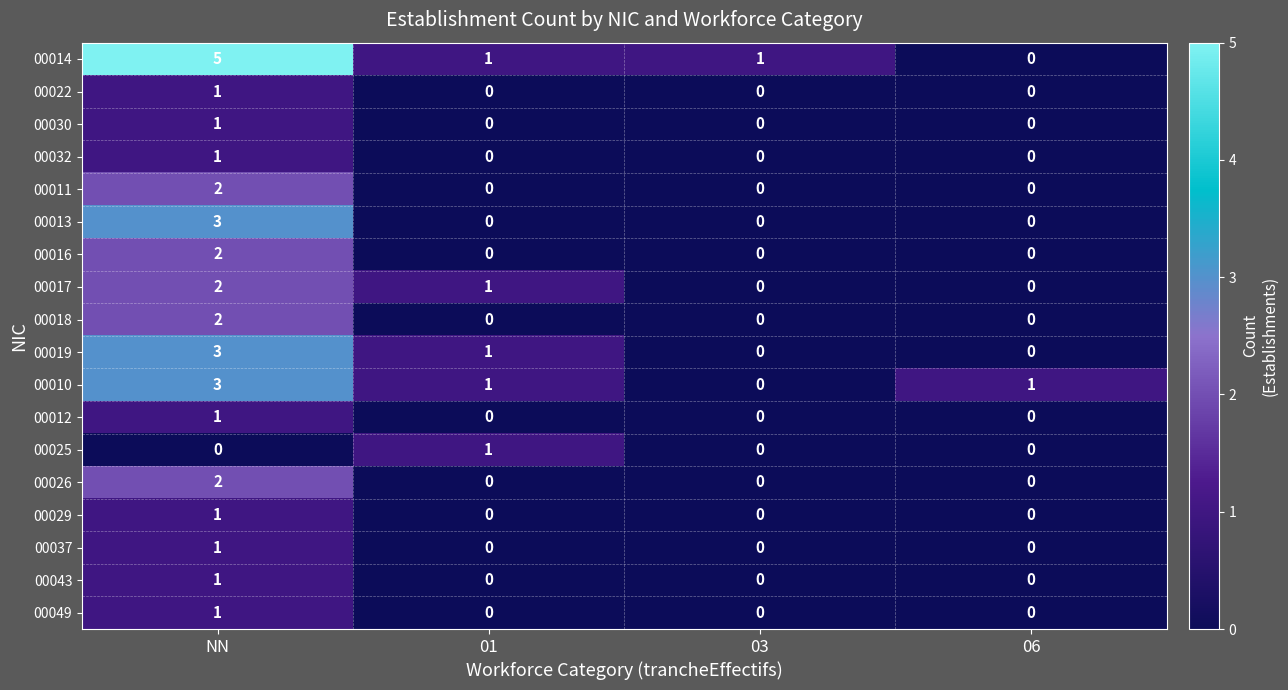

How many distinct data groups are displayed?

18